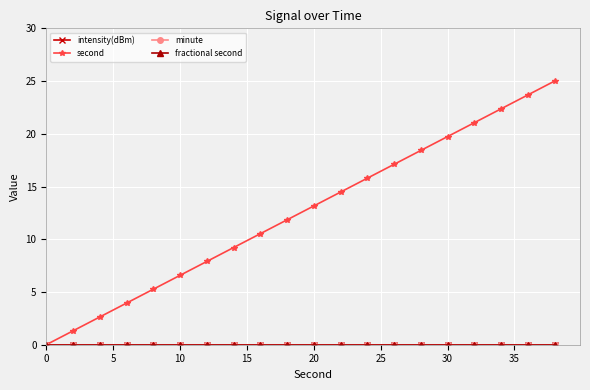

True or false: fractional second and second cross at least once.

False